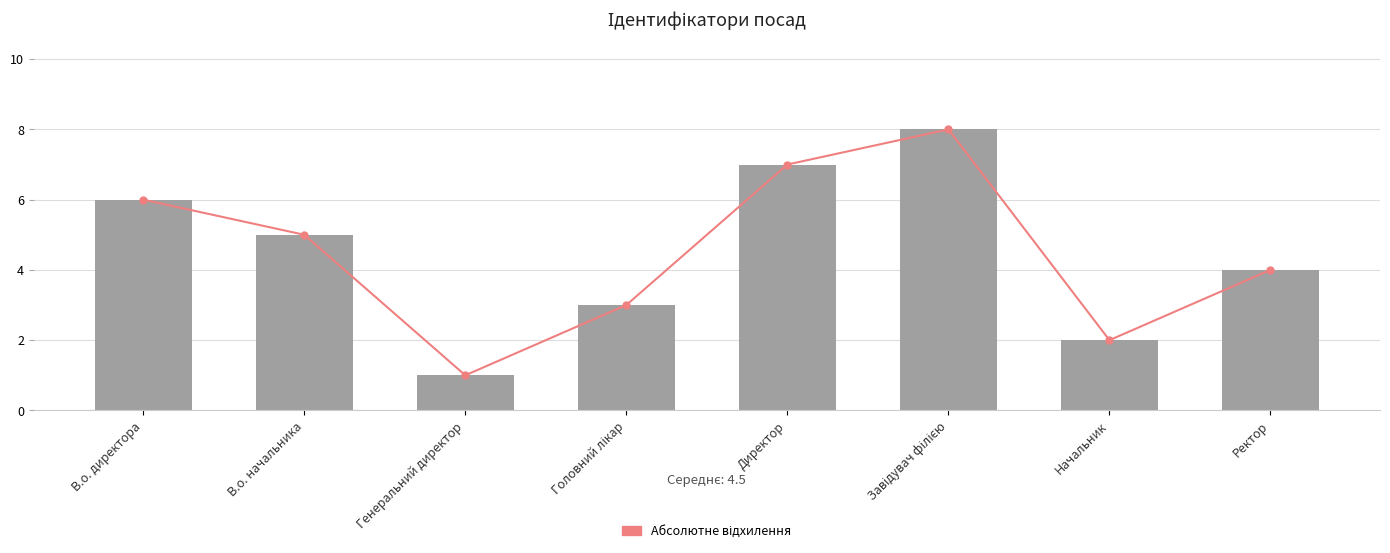

Which series changed the most between В.о. директора and Директор?

Абсолютне відхилення